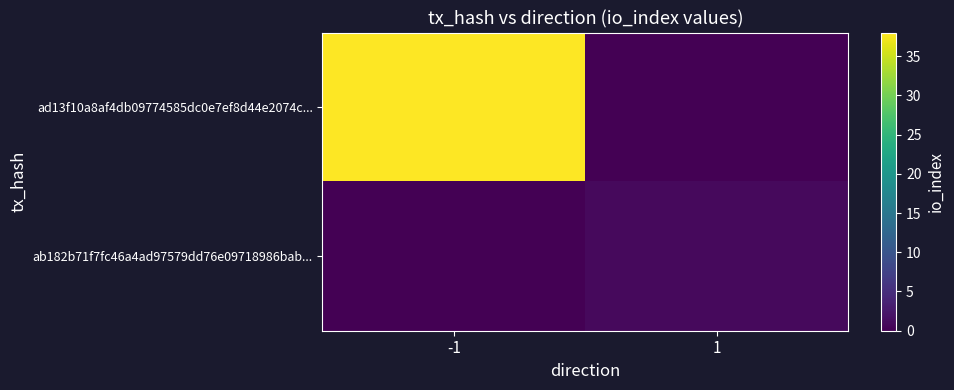

Rank the series by their average value, from highest to lowest.

ad13f10a8af4db09774585dc0e7ef8d44e2074c..., ab182b71f7fc46a4ad97579dd76e09718986bab...